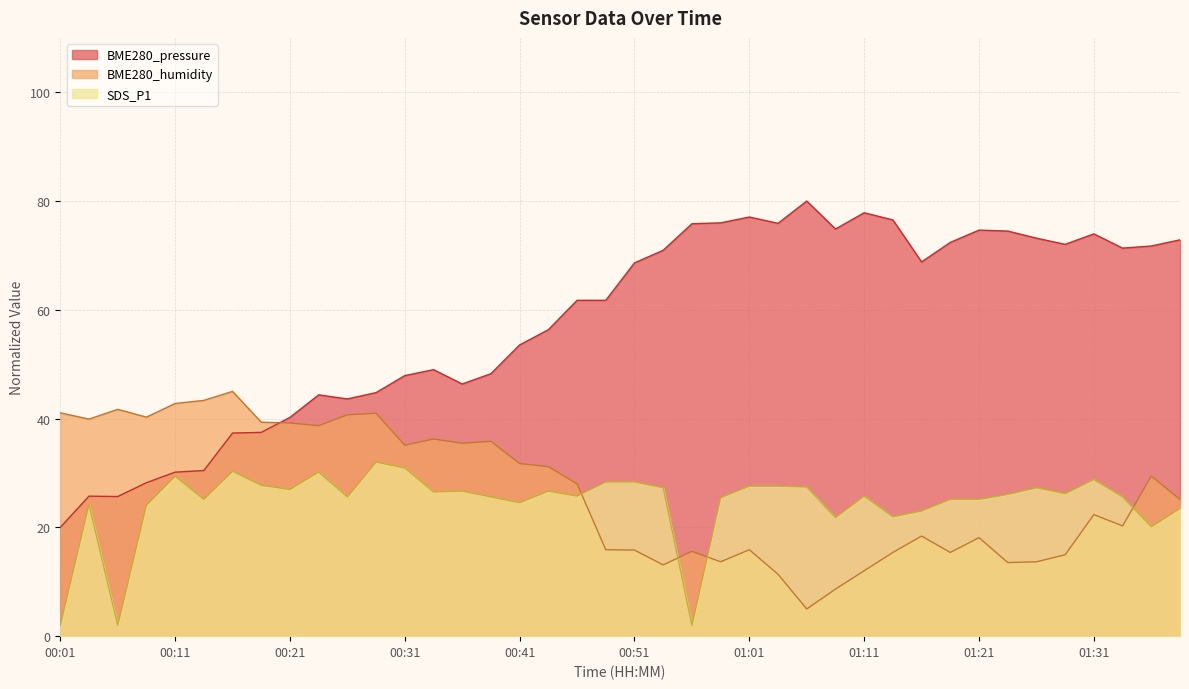

List the labels in order of BME280_pressure value, largest first.

01:06, 01:11, 01:01, 01:13, 00:58, 01:03, 00:56, 01:08, 01:21, 01:24, 01:31, 01:26, 01:39, 01:18, 01:29, 01:36, 01:34, 00:53, 01:16, 00:51, 00:46, 00:48, 00:43, 00:41, 00:33, 00:38, 00:31, 00:36, 00:28, 00:23, 00:26, 00:21, 00:18, 00:16, 00:13, 00:11, 00:08, 00:03, 00:06, 00:01